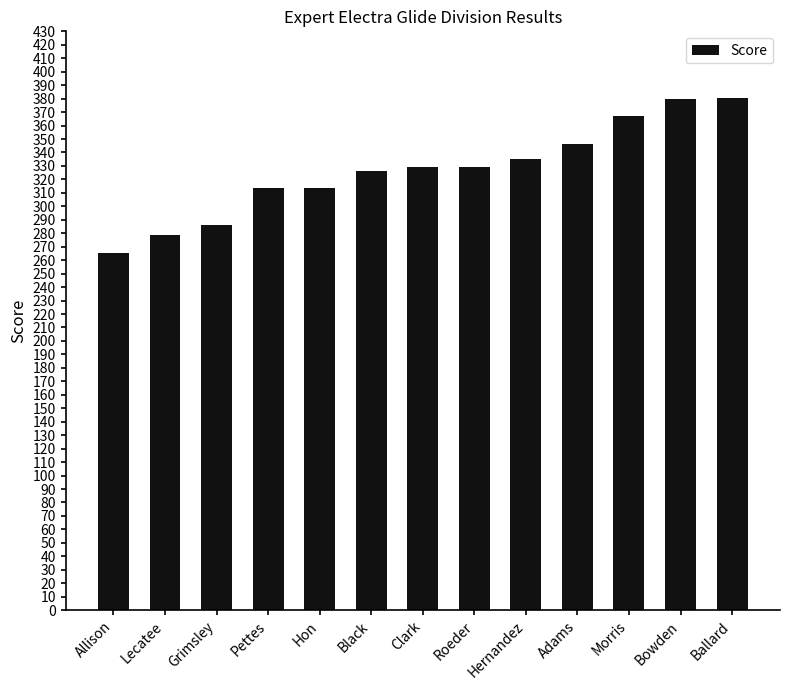

What is the maximum value shown in the chart?

380.5